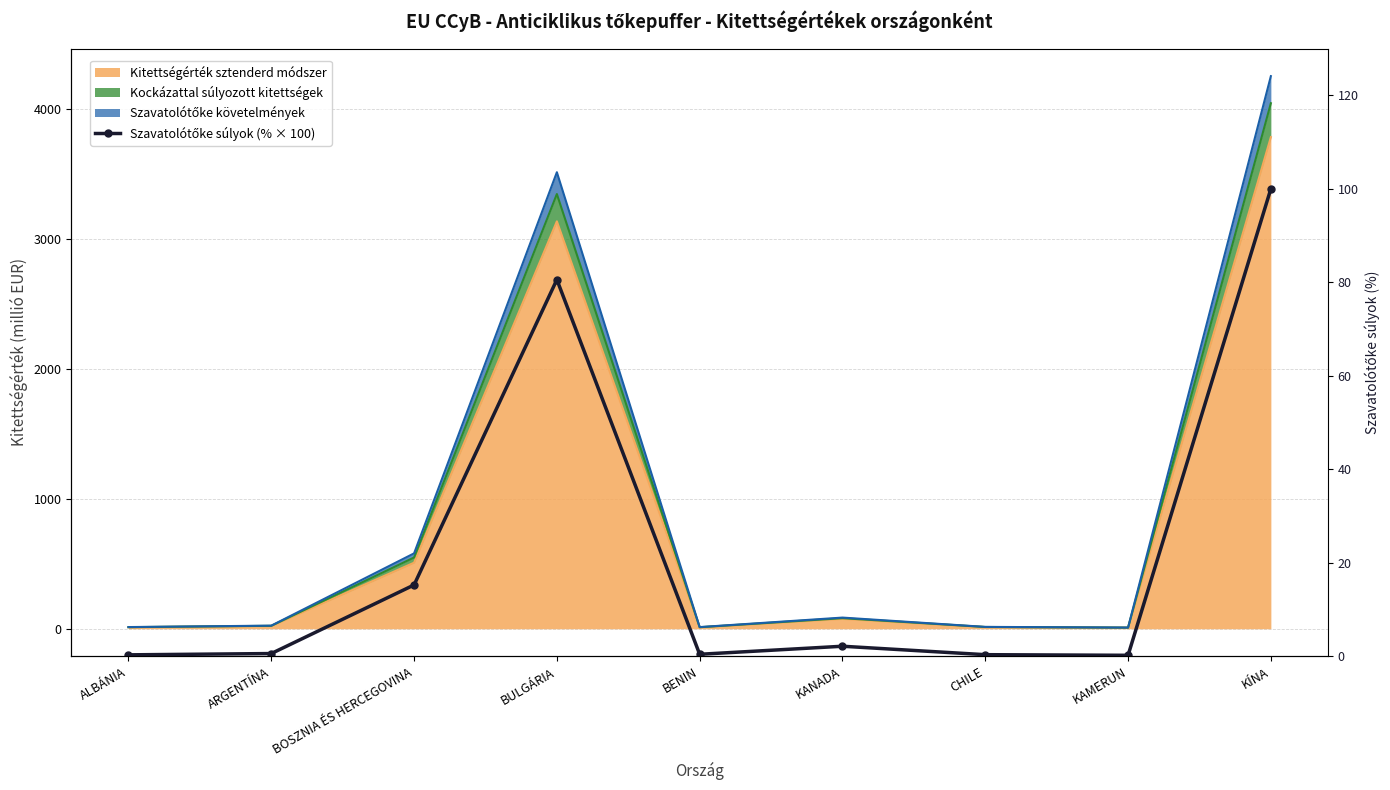

Reading left to right, list all the values displayed in this chart.

ALBÁNIA=0.3	ARGENTÍNA=0.6	BOSZNIA ÉS HERCEGOVINA=15.3	BULGÁRIA=80.6	BENIN=0.4	KANADA=2.2	CHILE=0.4	KAMERUN=0.2	KÍNA=100.0